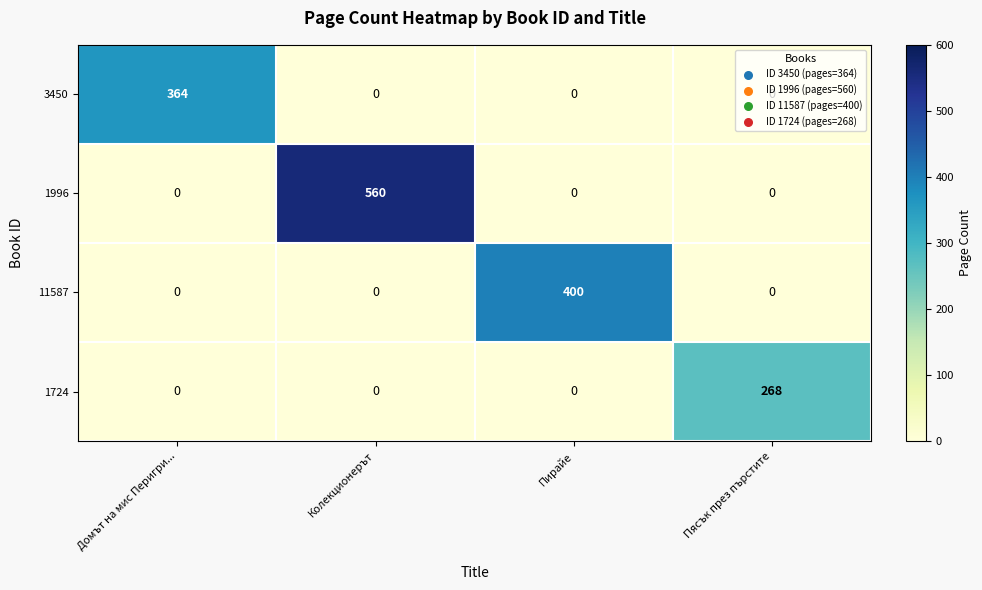

Rank the series by their maximum value, from lowest to highest.

1724, 3450, 11587, 1996